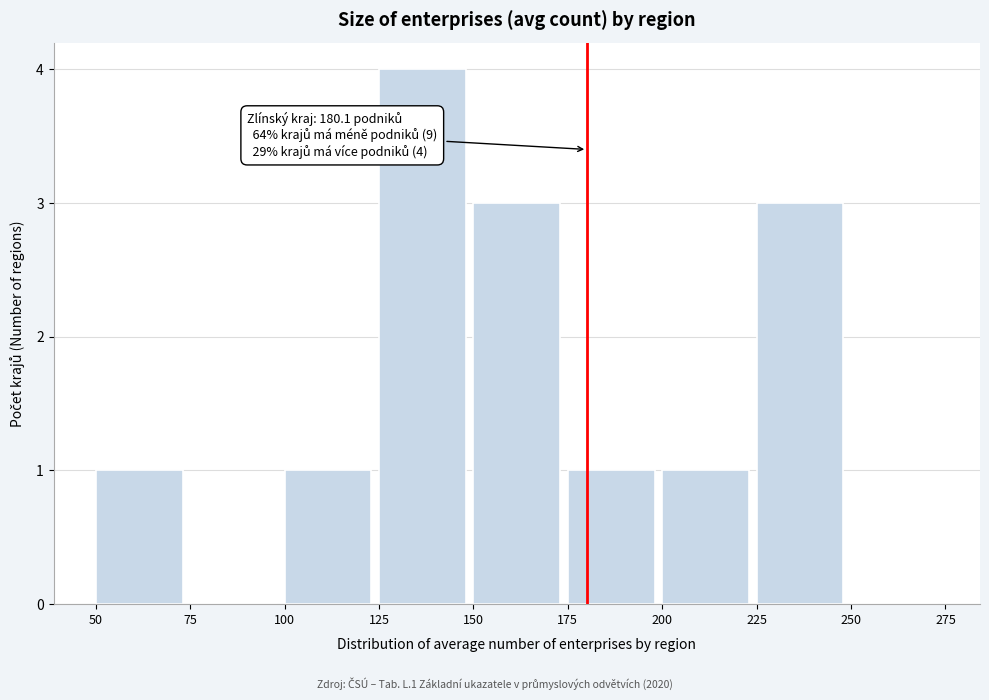

Which range on the x-axis has the tallest bar?

125 to 150